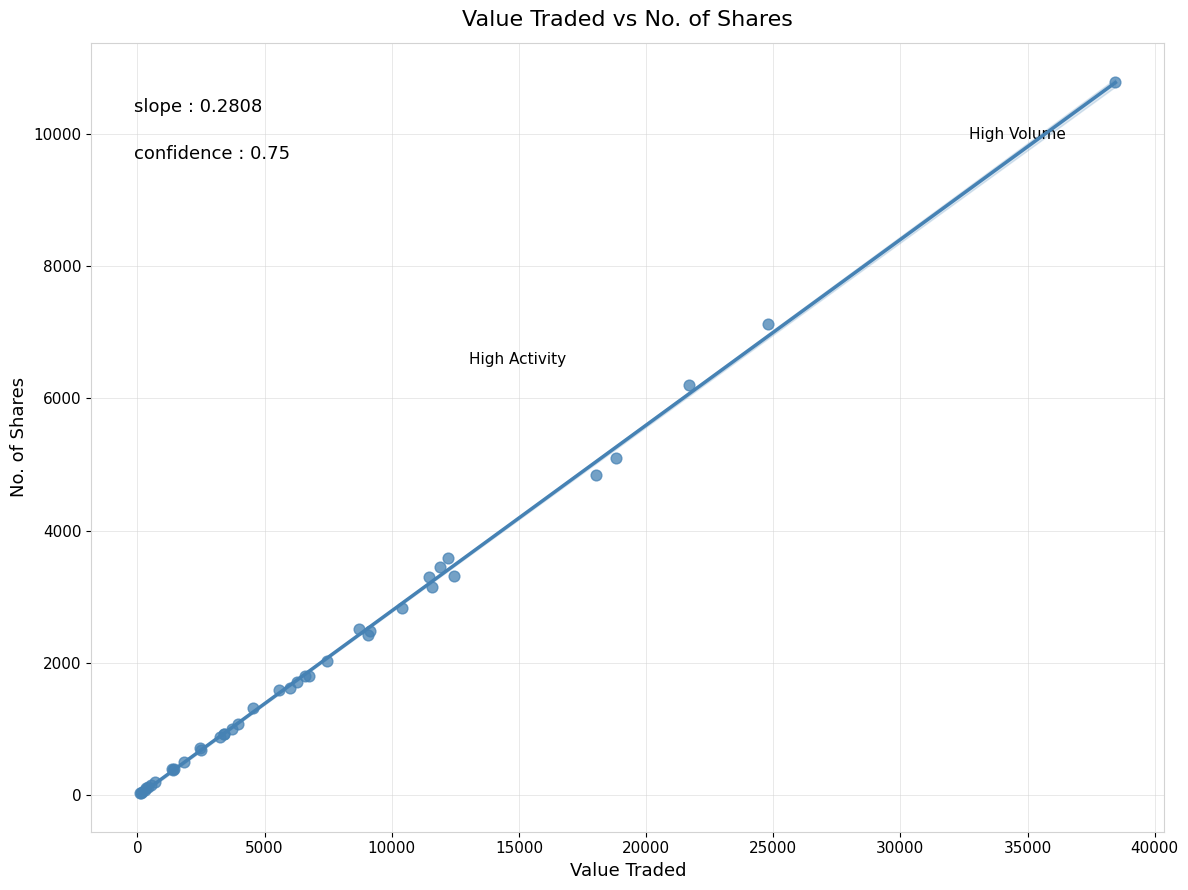

What Y value in the scatter plot is closest to 5406?

5100